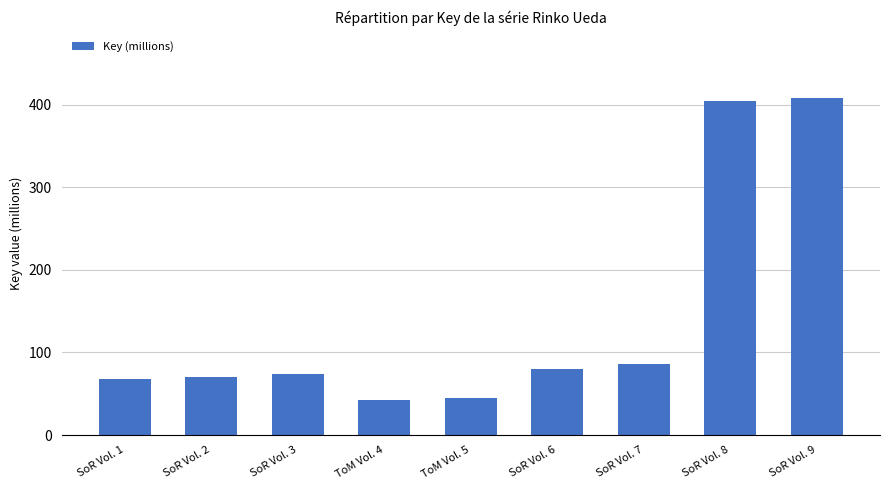

Reading left to right, list all the values displayed in this chart.

67.4	70.4	73.4	42.4	44.5	80.2	85.7	404.1	407.6